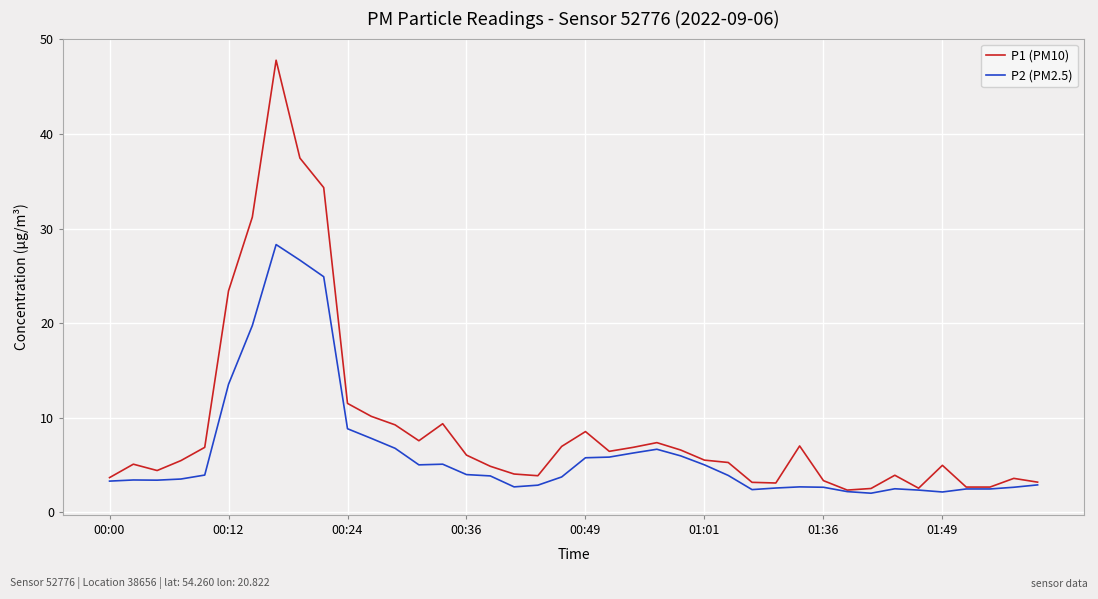

List the series in order of their overall mean, highest first.

P1 (PM10), P2 (PM2.5)